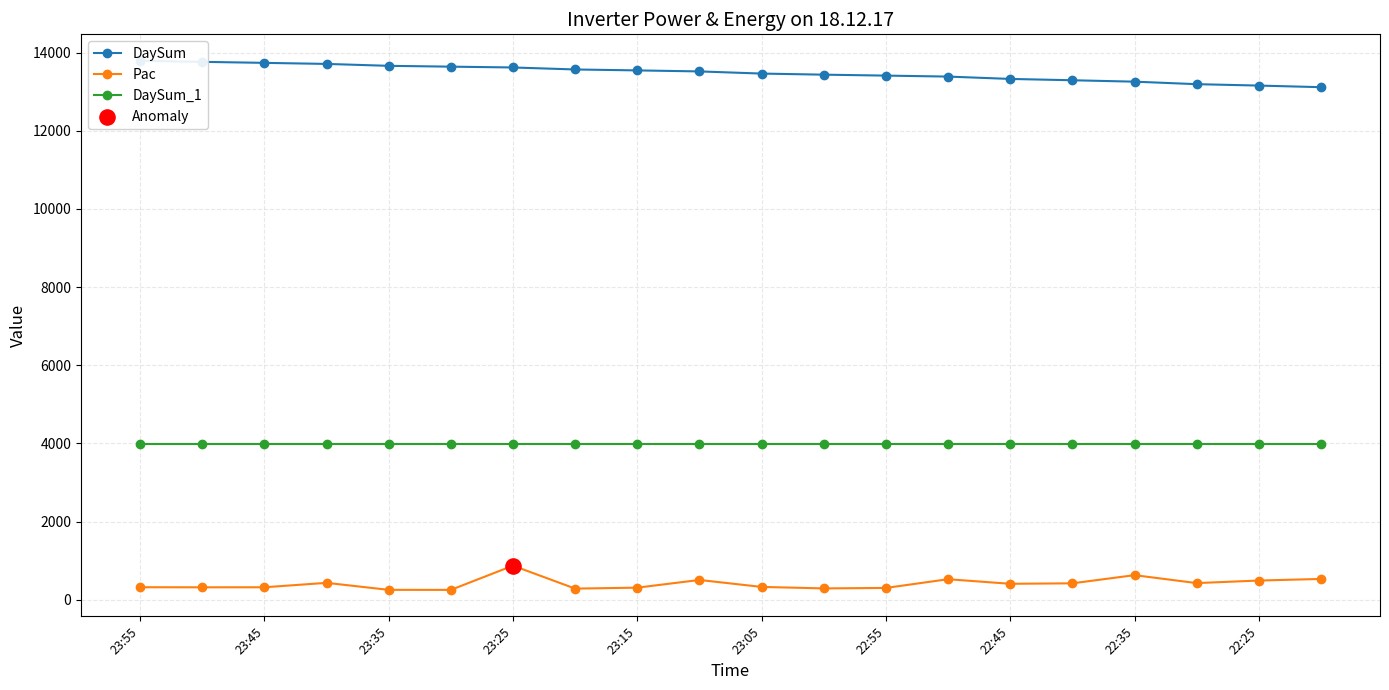

Which series reaches the minimum Y coordinate?

Pac